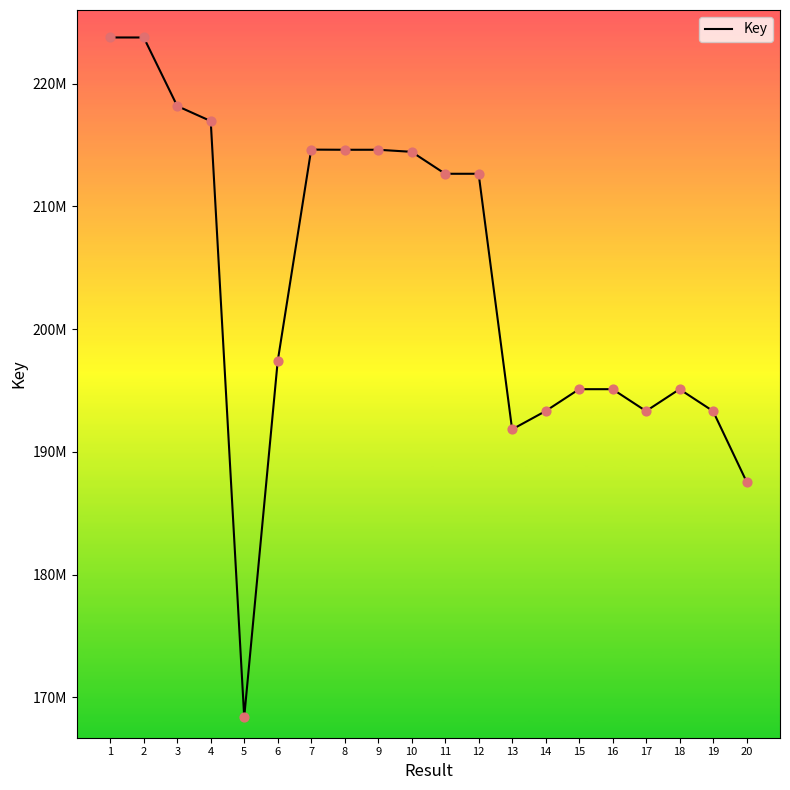

What is the change in value from 17 to 19?

-399